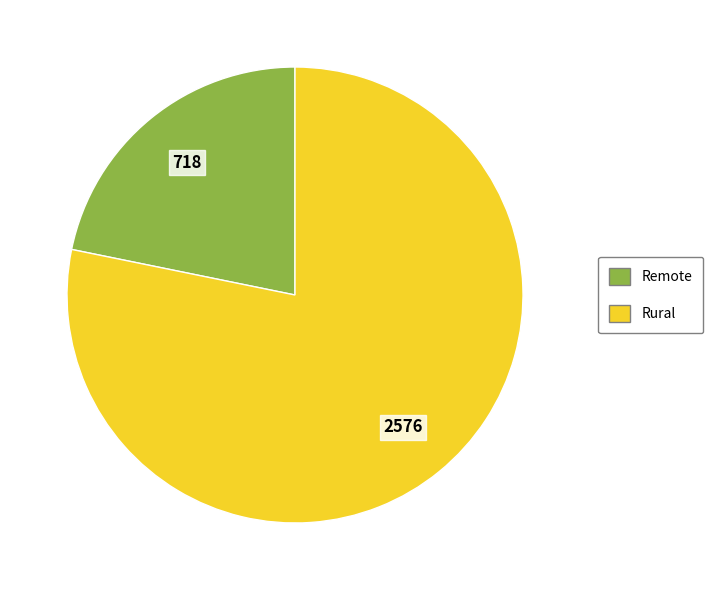

How many slices are in this pie chart?

2